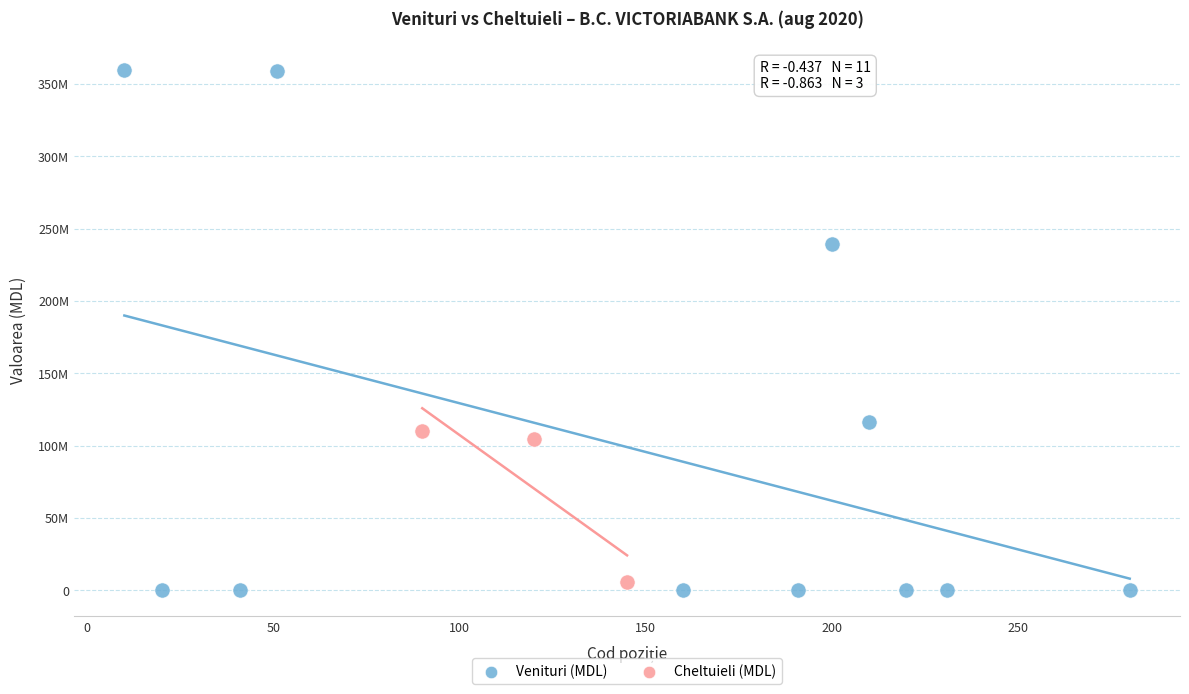

Which series has the largest Y range (max minus min)?

Venituri (MDL)